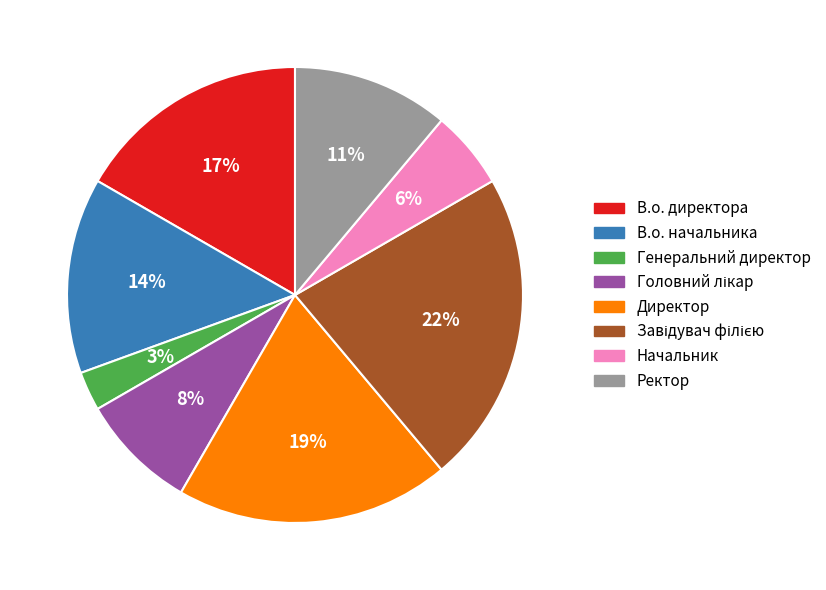

Which category has the smallest portion of the pie?

Генеральний директор